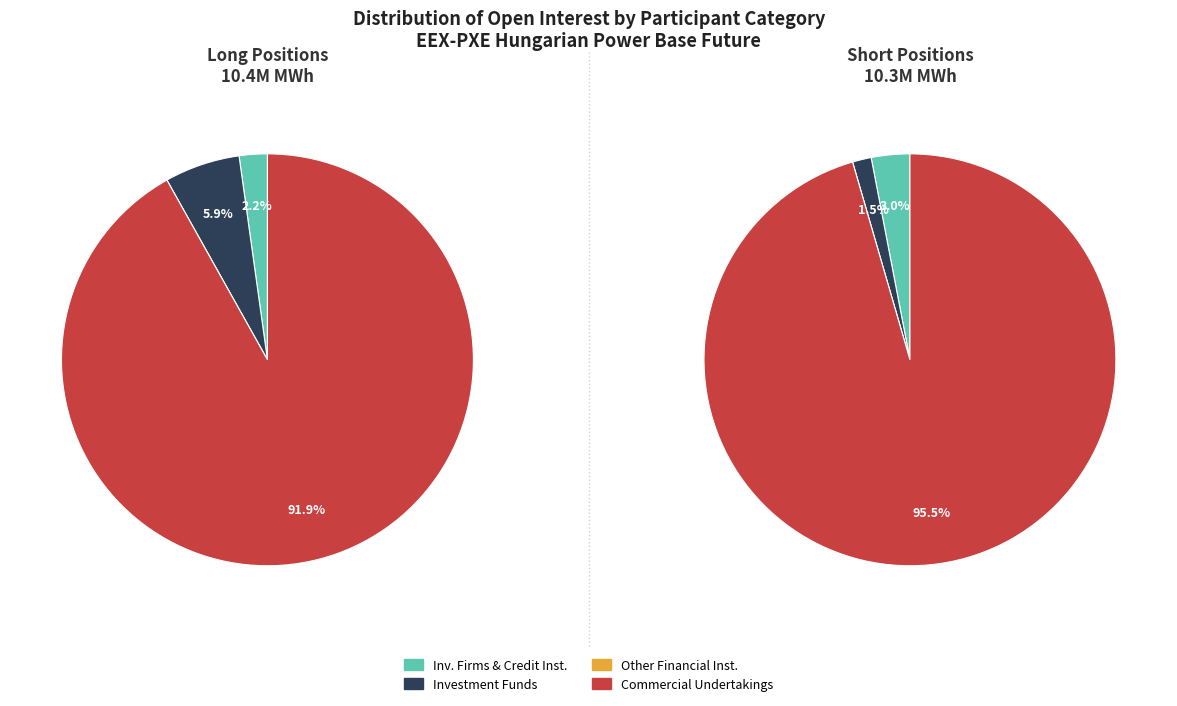

How many segments does this pie chart have?

4